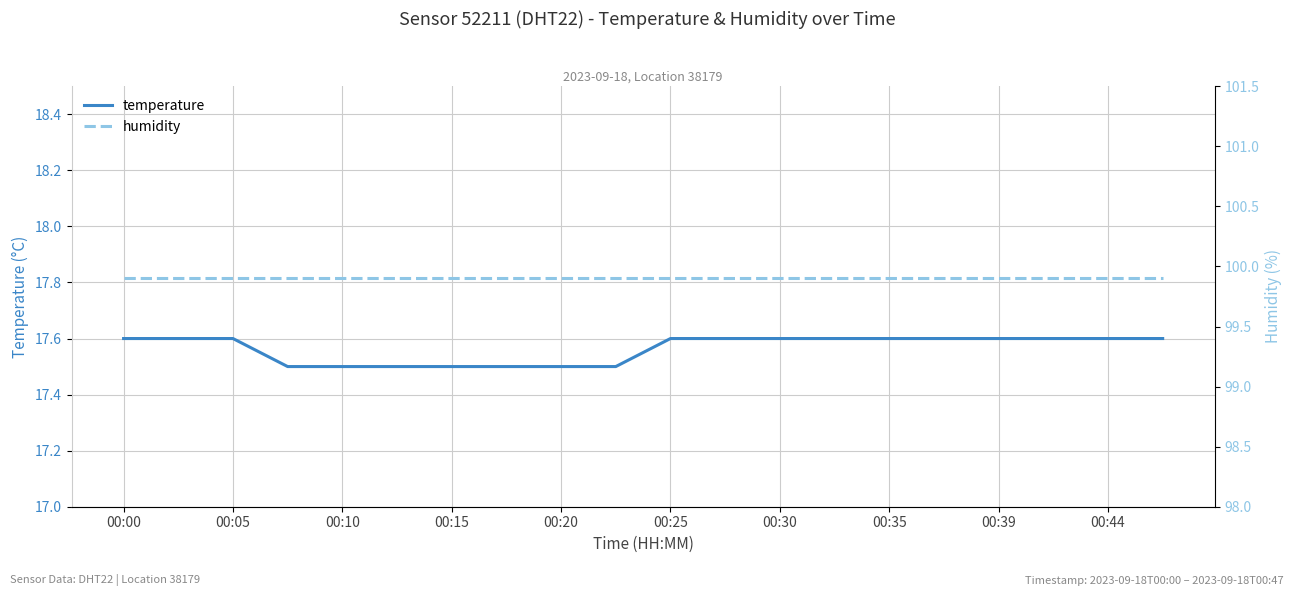

True or false: temperature has more than 2 points higher than both neighbors.

False